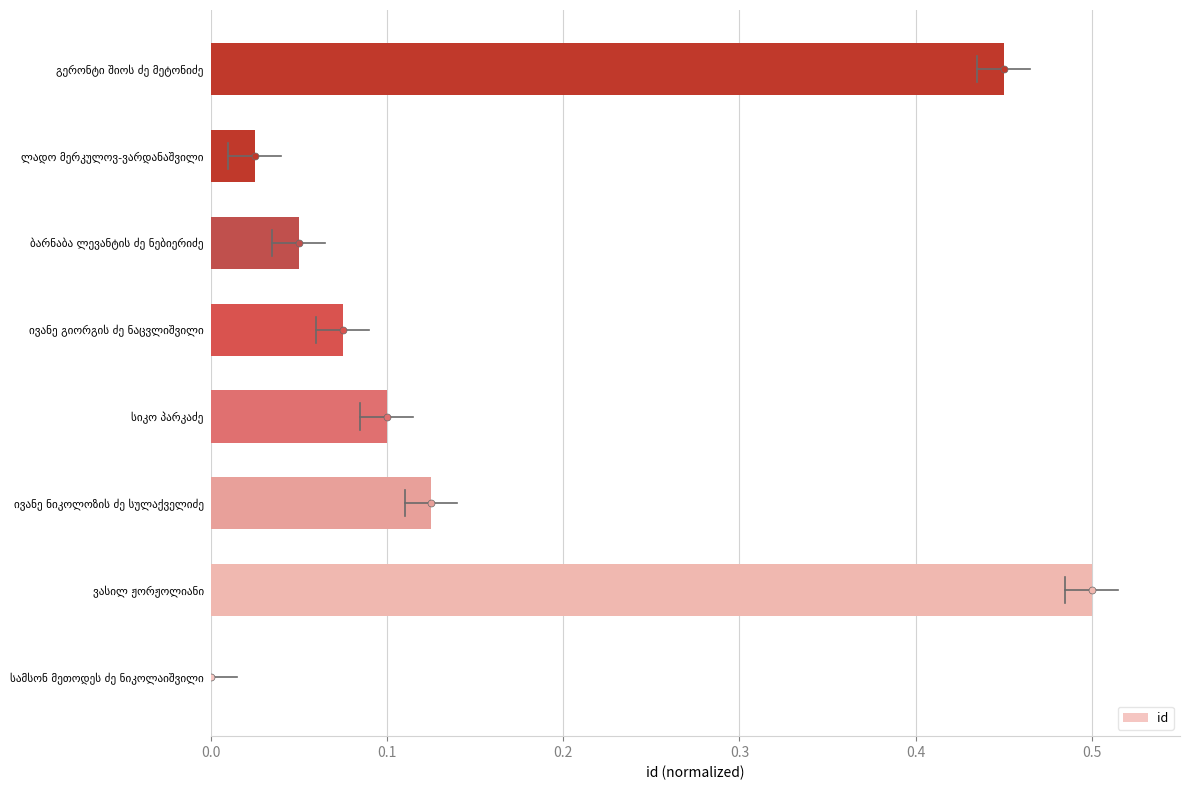

What is the sum of all values?

1.3